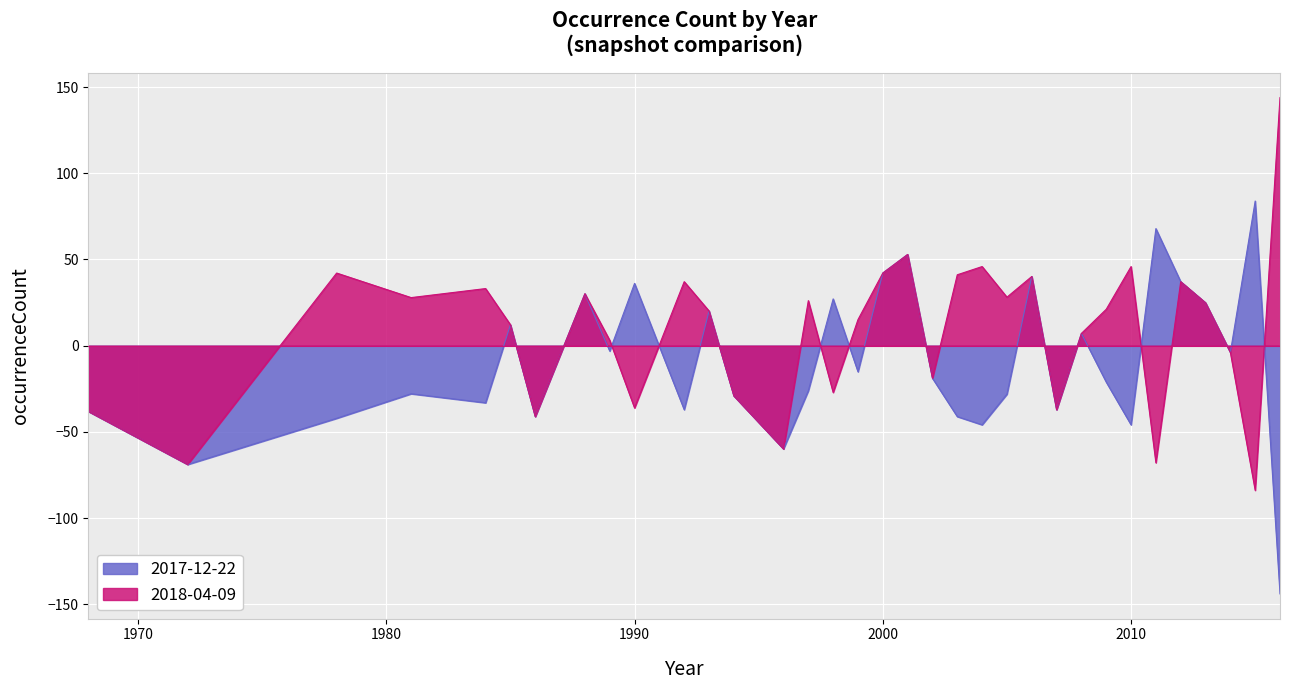

Which series has the widest spread of values?

2017-12-22